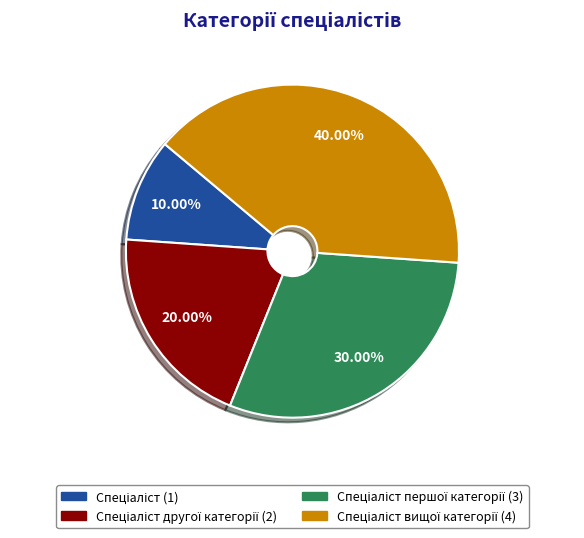

To the nearest percent, what is the difference between the largest and smallest slice percentages?

30%